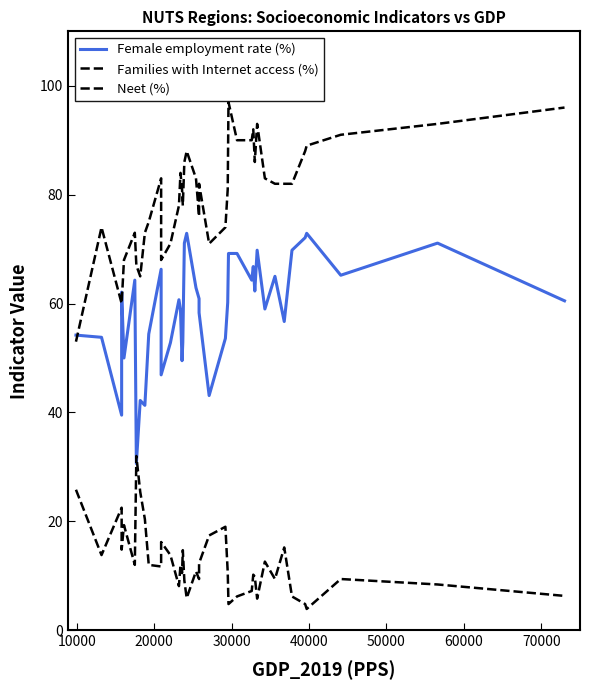

Reading left to right, transcribe all the data shown in this chart.

Female employment rate (%): 54.2	53.8	39.5	62.1	50.0	64.3	30.6	42.2	41.3	54.4	66.3	46.9	52.8	60.7	58.8	49.5	52.9	71.1	72.9	62.9	60.9	58.3	43.1	53.6	60.2	69.2	69.2	64.3	66.8	62.3	69.8	59.0	65.0	56.7	69.8	72.1	72.9	65.2	71.1	60.5
Families with Internet access (%): 53.0	74.0	60.0	60.0	68.0	73.0	67.0	65.0	73.0	75.0	83.0	68.0	71.0	78.0	84.0	81.0	78.0	86.0	88.0	83.0	76.0	82.0	71.0	74.0	81.0	97.0	90.0	90.0	92.0	86.0	93.0	83.0	82.0	82.0	82.0	88.0	89.0	91.0	93.0	96.0
Neet (%): 25.8	13.8	22.5	14.8	19.3	12.0	32.0	25.4	20.4	12.0	11.7	16.2	13.8	8.1	12.0	10.5	14.7	9.1	5.9	10.8	9.4	12.3	17.4	19.0	10.7	4.8	6.2	7.2	10.2	9.8	5.8	12.6	9.4	15.2	6.2	4.8	3.9	9.4	8.4	6.3